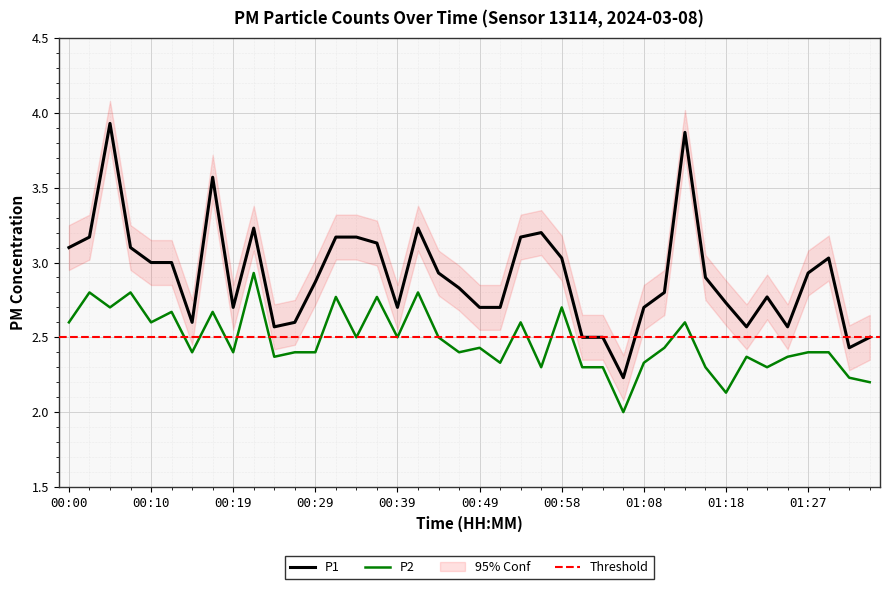

Where is the first local maximum for P1?

00:05